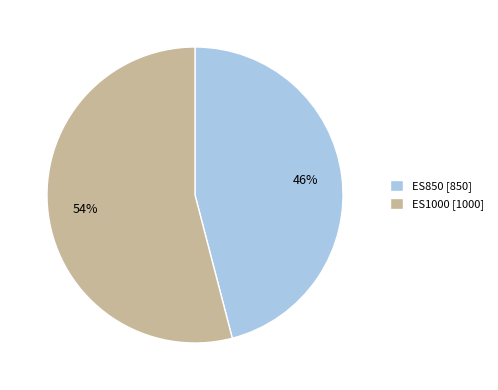

Is there a majority slice in this chart?

Yes